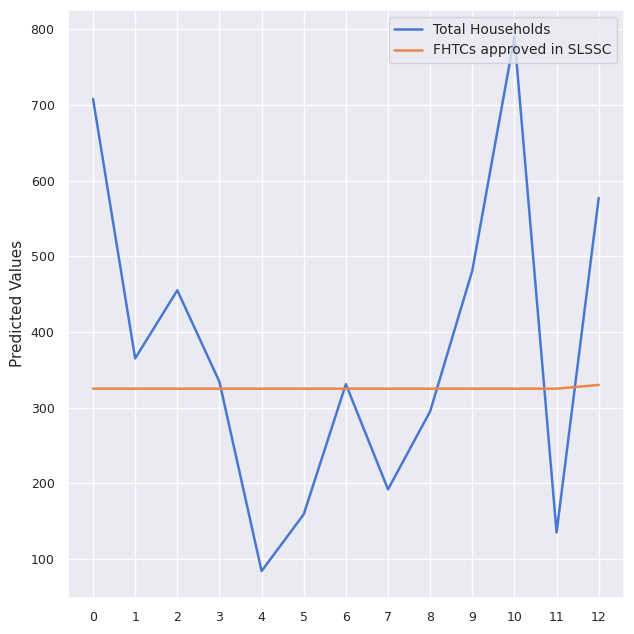

Where is Total Households nearest to the value 437?

2